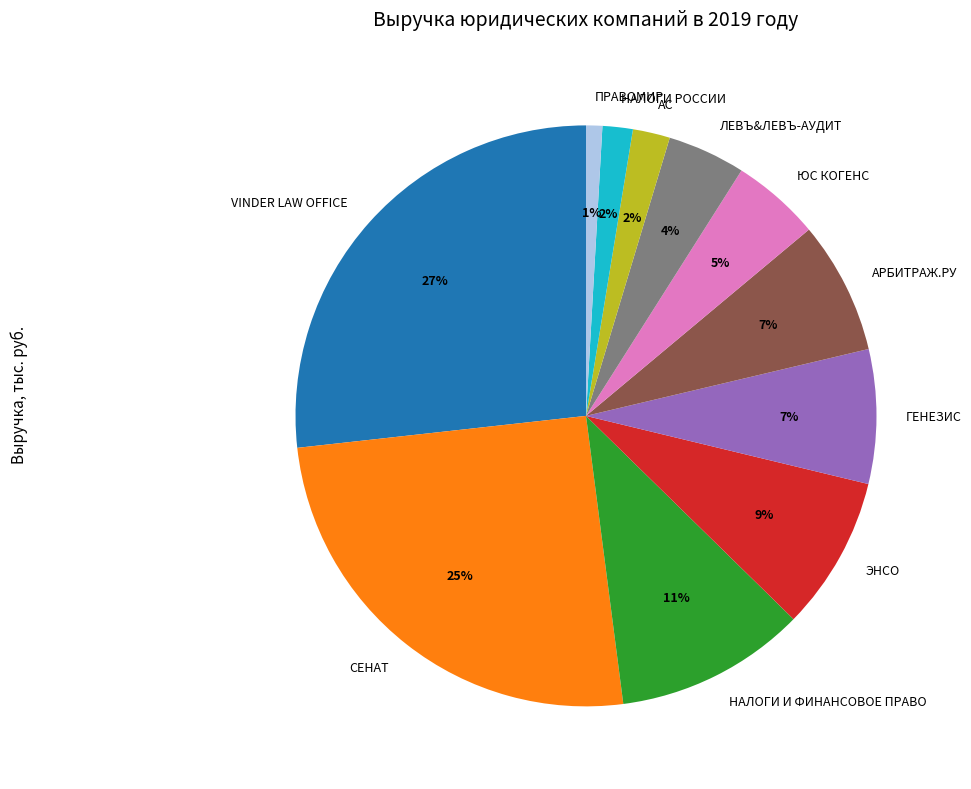

Is it true that ЮС КОГЕНС is 5% of the pie?

True